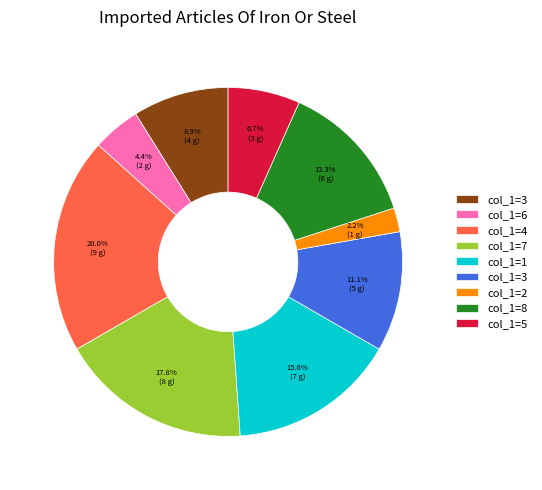

Is there any slice that represents more than half of the pie?

No